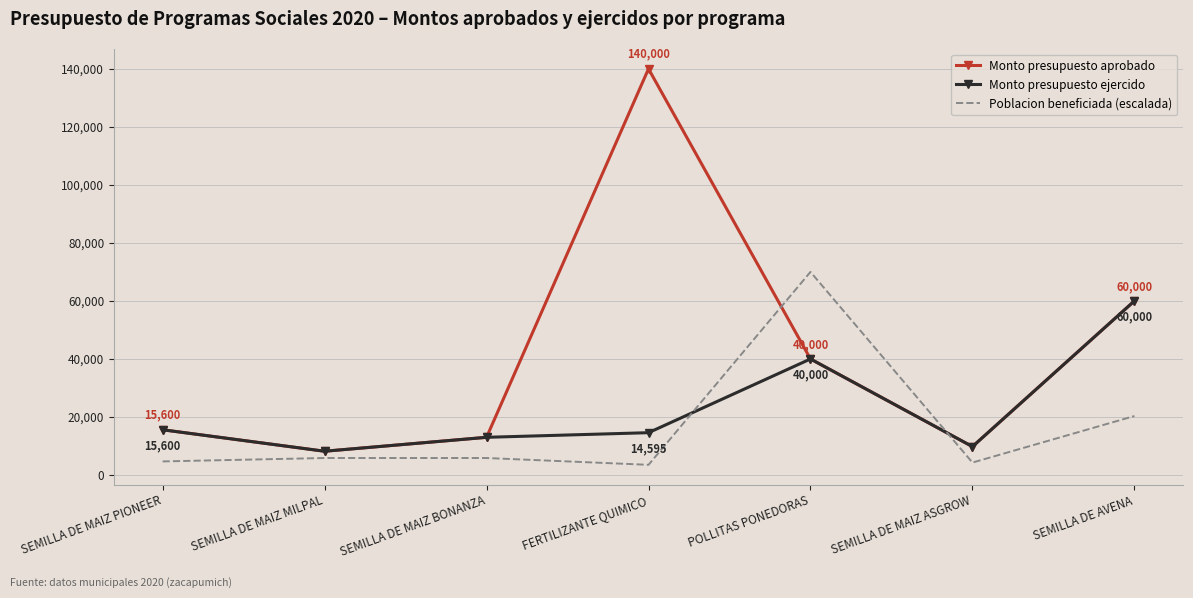

What is the spread (max minus min) of values at SEMILLA DE MAIZ MILPAL?

2334.1